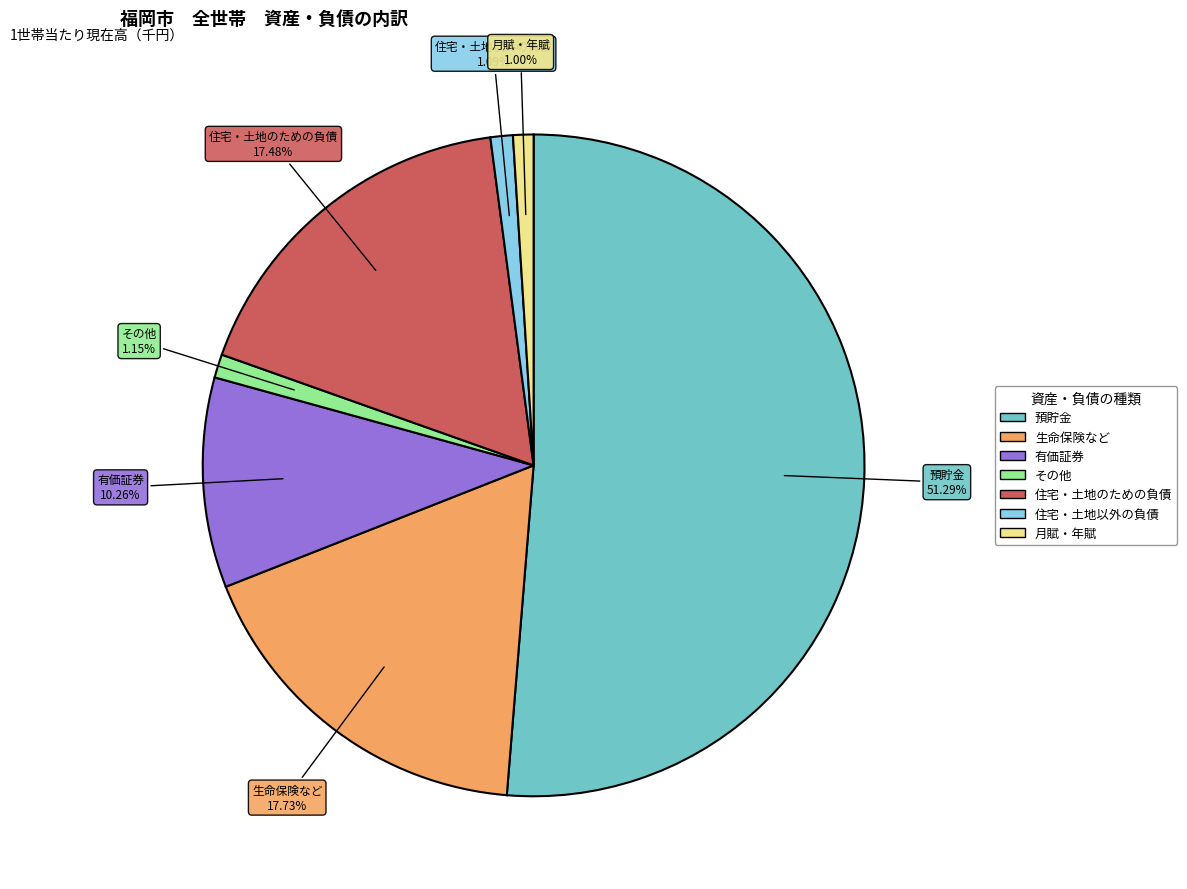

Which slice is the largest?

預貯金